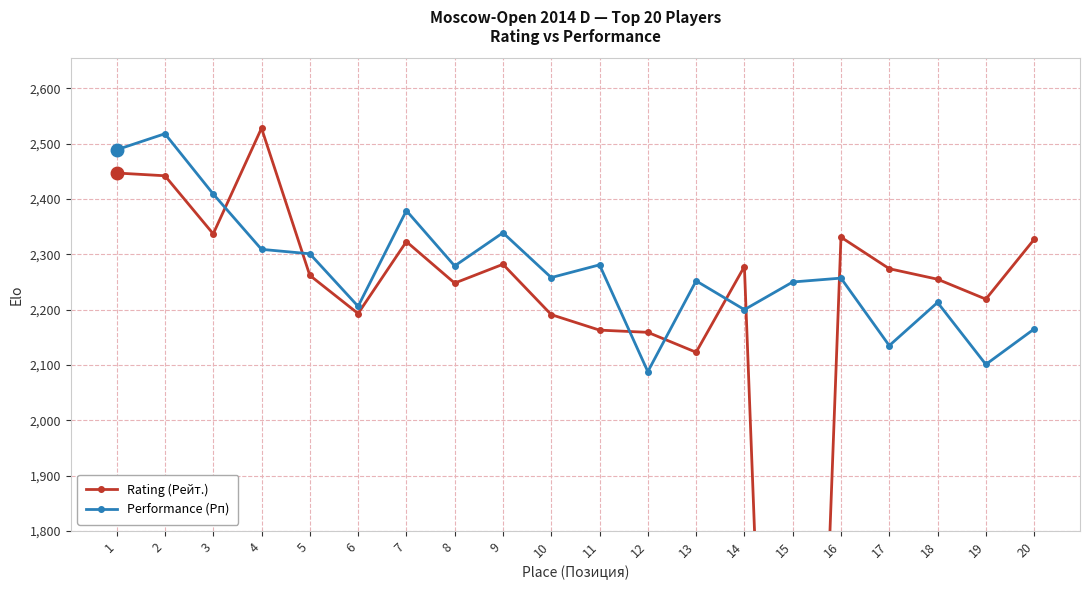

How many lines are shown in the chart?

2